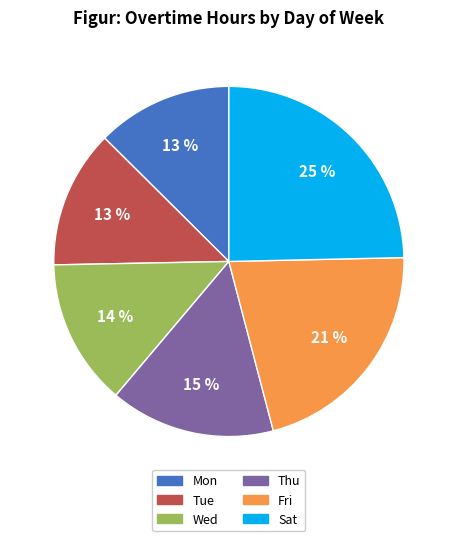

To the nearest percent, what is the difference between the largest and smallest slice percentages?

12%